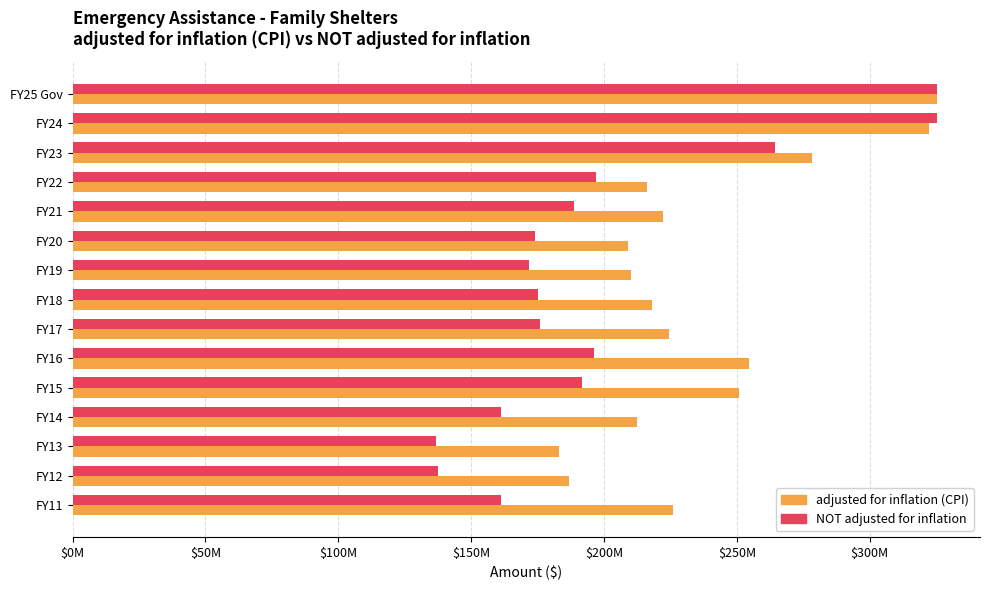

What are all the series names shown in the legend?

adjusted for inflation (CPI), NOT adjusted for inflation